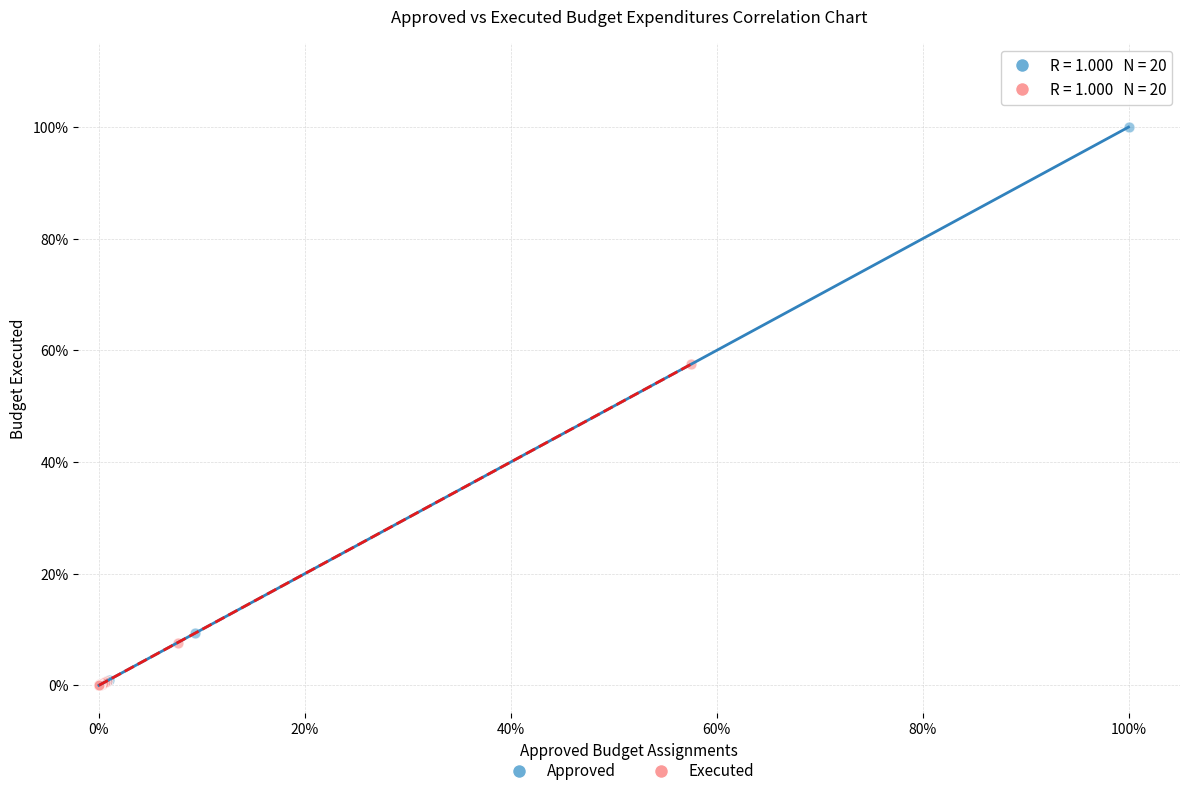

What are all the series names shown in the legend?

Approved, Executed